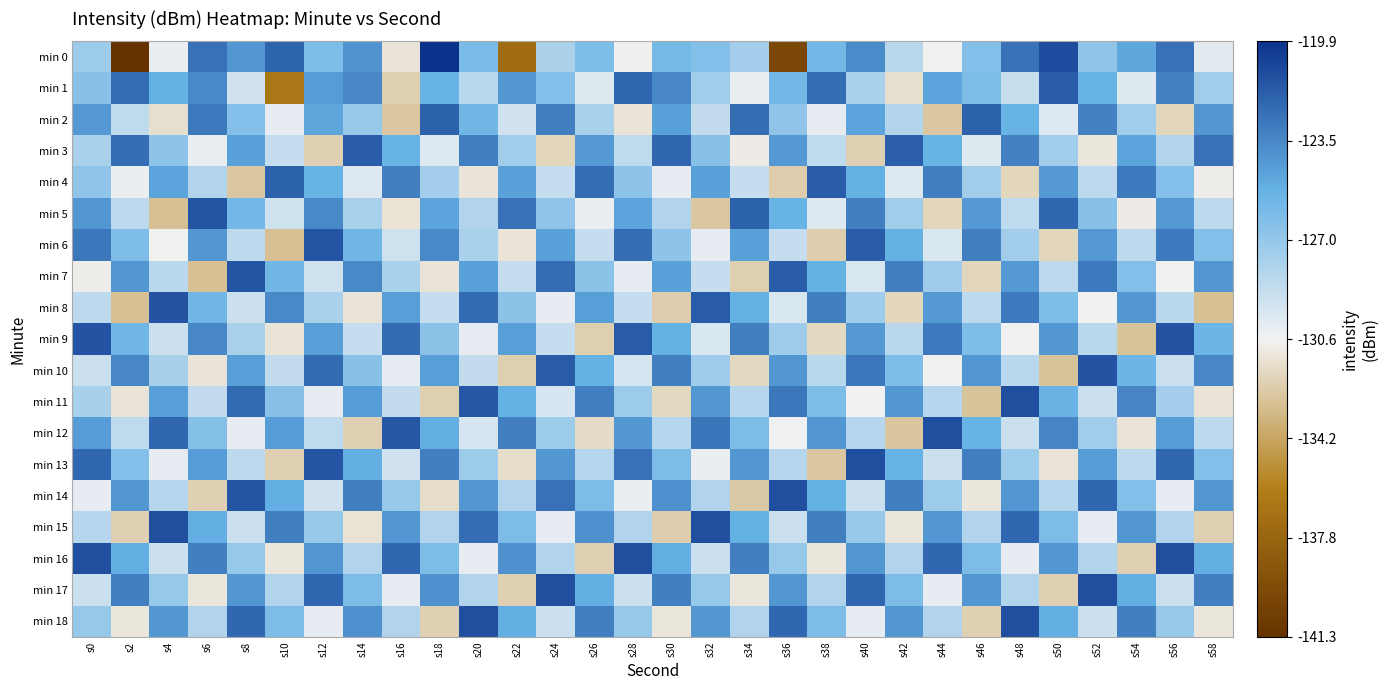

Reading left to right, list all the values displayed in this chart.

min 0: s0=-127.4	s2=-141.3	s4=-130.3	s6=-122.5	s8=-124.1	s10=-121.9	s12=-126.2	s14=-124.0	s16=-131.2	s18=-119.9	s20=-126.1	s22=-137.2	s24=-127.9	s26=-126.2	s28=-130.7	s30=-125.8	s32=-126.3	s34=-127.6	s36=-139.8	s38=-125.8	s40=-123.6	s42=-128.4	s44=-130.6	s46=-126.3	s48=-122.6	s50=-120.9	s52=-126.9	s54=-124.8	s56=-122.5	s58=-130.1
min 1: s0=-126.6	s2=-122.4	s4=-125.2	s6=-123.6	s8=-129.3	s10=-136.5	s12=-124.4	s14=-123.4	s16=-132.3	s18=-125.4	s20=-128.5	s22=-124.1	s24=-126.3	s26=-129.9	s28=-122.0	s30=-123.5	s32=-127.6	s34=-130.2	s36=-125.8	s38=-122.3	s40=-127.9	s42=-131.4	s44=-124.7	s46=-126.1	s48=-129.0	s50=-121.7	s52=-125.3	s54=-129.9	s56=-123.2	s58=-127.6
min 2: s0=-124.2	s2=-128.7	s4=-131.4	s6=-122.9	s8=-126.3	s10=-130.1	s12=-124.8	s14=-127.2	s16=-132.6	s18=-121.9	s20=-125.7	s22=-129.3	s24=-123.1	s26=-127.9	s28=-131.2	s30=-124.6	s32=-128.8	s34=-122.3	s36=-126.9	s38=-130.1	s40=-124.7	s42=-128.2	s44=-132.6	s46=-121.9	s48=-125.3	s50=-129.8	s52=-123.2	s54=-127.6	s56=-131.9	s58=-124.1
min 3: s0=-127.9	s2=-122.3	s4=-126.8	s6=-130.2	s8=-124.6	s10=-128.9	s12=-132.1	s14=-121.7	s16=-125.3	s18=-129.8	s20=-123.1	s22=-127.6	s24=-131.9	s26=-124.2	s28=-128.7	s30=-122.1	s32=-126.6	s34=-130.9	s36=-124.2	s38=-128.7	s40=-132.1	s42=-121.8	s44=-125.3	s46=-129.9	s48=-123.2	s50=-127.6	s52=-131.1	s54=-124.7	s56=-128.2	s58=-122.6
min 4: s0=-126.9	s2=-130.3	s4=-124.7	s6=-128.1	s8=-132.6	s10=-121.9	s12=-125.3	s14=-129.8	s16=-123.1	s18=-127.7	s20=-131.2	s22=-124.6	s24=-128.9	s26=-122.3	s28=-126.8	s30=-130.1	s32=-124.6	s34=-128.9	s36=-132.3	s38=-121.7	s40=-125.2	s42=-129.8	s44=-123.1	s46=-127.6	s48=-131.9	s50=-124.2	s52=-128.6	s54=-122.9	s56=-126.3	s58=-130.8
min 5: s0=-124.1	s2=-128.6	s4=-132.9	s6=-121.3	s8=-125.8	s10=-129.2	s12=-123.6	s14=-127.9	s16=-131.3	s18=-124.7	s20=-128.1	s22=-122.6	s24=-126.9	s26=-130.3	s28=-124.7	s30=-128.1	s32=-132.6	s34=-121.9	s36=-125.3	s38=-129.8	s40=-123.1	s42=-127.6	s44=-131.9	s46=-124.2	s48=-128.7	s50=-122.1	s52=-126.6	s54=-130.9	s56=-124.2	s58=-128.6
min 6: s0=-122.8	s2=-126.2	s4=-130.7	s6=-124.1	s8=-128.6	s10=-132.9	s12=-121.3	s14=-125.7	s16=-129.2	s18=-123.6	s20=-127.9	s22=-131.2	s24=-124.6	s26=-128.9	s28=-122.3	s30=-126.8	s32=-130.1	s34=-124.6	s36=-128.9	s38=-132.3	s40=-121.7	s42=-125.2	s44=-129.7	s46=-123.1	s48=-127.6	s50=-131.9	s52=-124.2	s54=-128.6	s56=-122.9	s58=-126.3
min 7: s0=-130.8	s2=-124.1	s4=-128.4	s6=-132.9	s8=-121.3	s10=-125.7	s12=-129.2	s14=-123.6	s16=-127.9	s18=-131.2	s20=-124.6	s22=-128.9	s24=-122.3	s26=-126.7	s28=-130.1	s30=-124.6	s32=-128.9	s34=-132.2	s36=-121.7	s38=-125.2	s40=-129.7	s42=-123.1	s44=-127.5	s46=-131.9	s48=-124.2	s50=-128.6	s52=-122.9	s54=-126.3	s56=-130.7	s58=-124.1
min 8: s0=-128.6	s2=-132.9	s4=-121.2	s6=-125.7	s8=-129.1	s10=-123.6	s12=-127.9	s14=-131.2	s16=-124.5	s18=-128.9	s20=-122.2	s22=-126.7	s24=-130.1	s26=-124.5	s28=-128.9	s30=-132.3	s32=-121.6	s34=-125.2	s36=-129.7	s38=-123.1	s40=-127.5	s42=-131.9	s44=-124.2	s46=-128.6	s48=-122.9	s50=-126.2	s52=-130.7	s54=-124.1	s56=-128.4	s58=-132.9
min 9: s0=-121.2	s2=-125.7	s4=-129.1	s6=-123.5	s8=-127.9	s10=-131.2	s12=-124.5	s14=-128.9	s16=-122.2	s18=-126.7	s20=-130.1	s22=-124.5	s24=-128.9	s26=-132.2	s28=-121.6	s30=-125.2	s32=-129.7	s34=-123.1	s36=-127.5	s38=-131.8	s40=-124.2	s42=-128.4	s44=-122.9	s46=-126.2	s48=-130.6	s50=-124.1	s52=-128.4	s54=-132.8	s56=-121.2	s58=-125.6
min 10: s0=-129.1	s2=-123.5	s4=-127.8	s6=-131.2	s8=-124.5	s10=-128.8	s12=-122.2	s14=-126.6	s16=-130.1	s18=-124.5	s20=-128.8	s22=-132.2	s24=-121.6	s26=-125.2	s28=-129.6	s30=-123.1	s32=-127.5	s34=-131.8	s36=-124.1	s38=-128.4	s40=-122.8	s42=-126.2	s44=-130.6	s46=-124.1	s48=-128.4	s50=-132.8	s52=-121.2	s54=-125.6	s56=-129.1	s58=-123.5
min 11: s0=-127.8	s2=-131.2	s4=-124.5	s6=-128.8	s8=-122.2	s10=-126.6	s12=-130.1	s14=-124.3	s16=-128.8	s18=-132.2	s20=-121.5	s22=-125.2	s24=-129.6	s26=-123.1	s28=-127.3	s30=-131.8	s32=-124.1	s34=-128.3	s36=-122.8	s38=-126.1	s40=-130.6	s42=-124.1	s44=-128.3	s46=-132.8	s48=-121.1	s50=-125.5	s52=-129.1	s54=-123.3	s56=-127.7	s58=-131.2
min 12: s0=-124.3	s2=-128.7	s4=-122.1	s6=-126.5	s8=-130.1	s10=-124.3	s12=-128.7	s14=-132.1	s16=-121.5	s18=-125.1	s20=-129.6	s22=-123.1	s24=-127.3	s26=-131.7	s28=-124.1	s30=-128.3	s32=-122.7	s34=-126.1	s36=-130.4	s38=-124.1	s40=-128.3	s42=-132.7	s44=-121.1	s46=-125.3	s48=-129.1	s50=-123.3	s52=-127.6	s54=-131.2	s56=-124.3	s58=-128.6
min 13: s0=-122.1	s2=-126.3	s4=-130.1	s6=-124.3	s8=-128.6	s10=-132.1	s12=-121.3	s14=-125.1	s16=-129.3	s18=-123.1	s20=-127.3	s22=-131.6	s24=-124.1	s26=-128.3	s28=-122.6	s30=-126.1	s32=-130.3	s34=-124.1	s36=-128.3	s38=-132.6	s40=-121.1	s42=-125.3	s44=-129.1	s46=-123.1	s48=-127.3	s50=-131.2	s52=-124.3	s54=-128.6	s56=-122.1	s58=-126.3
min 14: s0=-130.1	s2=-124.1	s4=-128.3	s6=-132.1	s8=-121.3	s10=-125.1	s12=-129.3	s14=-123.1	s16=-127.1	s18=-131.6	s20=-124.1	s22=-128.1	s24=-122.6	s26=-126.1	s28=-130.3	s30=-123.9	s32=-128.1	s34=-132.4	s36=-121.1	s38=-125.2	s40=-129.1	s42=-123.1	s44=-127.3	s46=-131.1	s48=-124.1	s50=-128.3	s52=-122.1	s54=-126.3	s56=-130.1	s58=-124.1
min 15: s0=-128.3	s2=-132.1	s4=-121.1	s6=-125.1	s8=-129.1	s10=-123.1	s12=-127.1	s14=-131.3	s16=-124.1	s18=-128.1	s20=-122.3	s22=-126.1	s24=-130.1	s26=-123.9	s28=-128.1	s30=-132.3	s32=-121.1	s34=-125.2	s36=-129.1	s38=-123.1	s40=-127.1	s42=-131.1	s44=-124.1	s46=-128.1	s48=-122.1	s50=-126.1	s52=-130.1	s54=-124.1	s56=-128.1	s58=-132.1
min 16: s0=-121.1	s2=-125.1	s4=-129.1	s6=-123.1	s8=-127.1	s10=-131.1	s12=-124.1	s14=-128.1	s16=-122.1	s18=-126.1	s20=-130.1	s22=-123.9	s24=-128.1	s26=-132.1	s28=-121.1	s30=-125.1	s32=-129.1	s34=-123.1	s36=-127.1	s38=-131.1	s40=-124.1	s42=-128.1	s44=-122.1	s46=-126.1	s48=-130.1	s50=-124.1	s52=-128.1	s54=-132.1	s56=-121.1	s58=-125.1
min 17: s0=-129.1	s2=-123.1	s4=-127.1	s6=-131.1	s8=-124.1	s10=-128.1	s12=-122.1	s14=-126.1	s16=-130.1	s18=-123.9	s20=-128.1	s22=-132.1	s24=-121.1	s26=-125.1	s28=-129.1	s30=-123.1	s32=-127.1	s34=-131.1	s36=-124.1	s38=-128.1	s40=-122.1	s42=-126.1	s44=-130.1	s46=-124.1	s48=-128.1	s50=-132.1	s52=-121.1	s54=-125.1	s56=-129.1	s58=-123.1
min 18: s0=-127.1	s2=-131.1	s4=-124.1	s6=-128.1	s8=-122.1	s10=-126.1	s12=-130.1	s14=-123.9	s16=-128.1	s18=-132.1	s20=-121.1	s22=-125.1	s24=-129.1	s26=-123.1	s28=-127.1	s30=-131.1	s32=-124.1	s34=-128.1	s36=-122.1	s38=-126.1	s40=-130.1	s42=-124.1	s44=-128.1	s46=-132.1	s48=-121.1	s50=-125.1	s52=-129.1	s54=-123.1	s56=-127.1	s58=-131.1